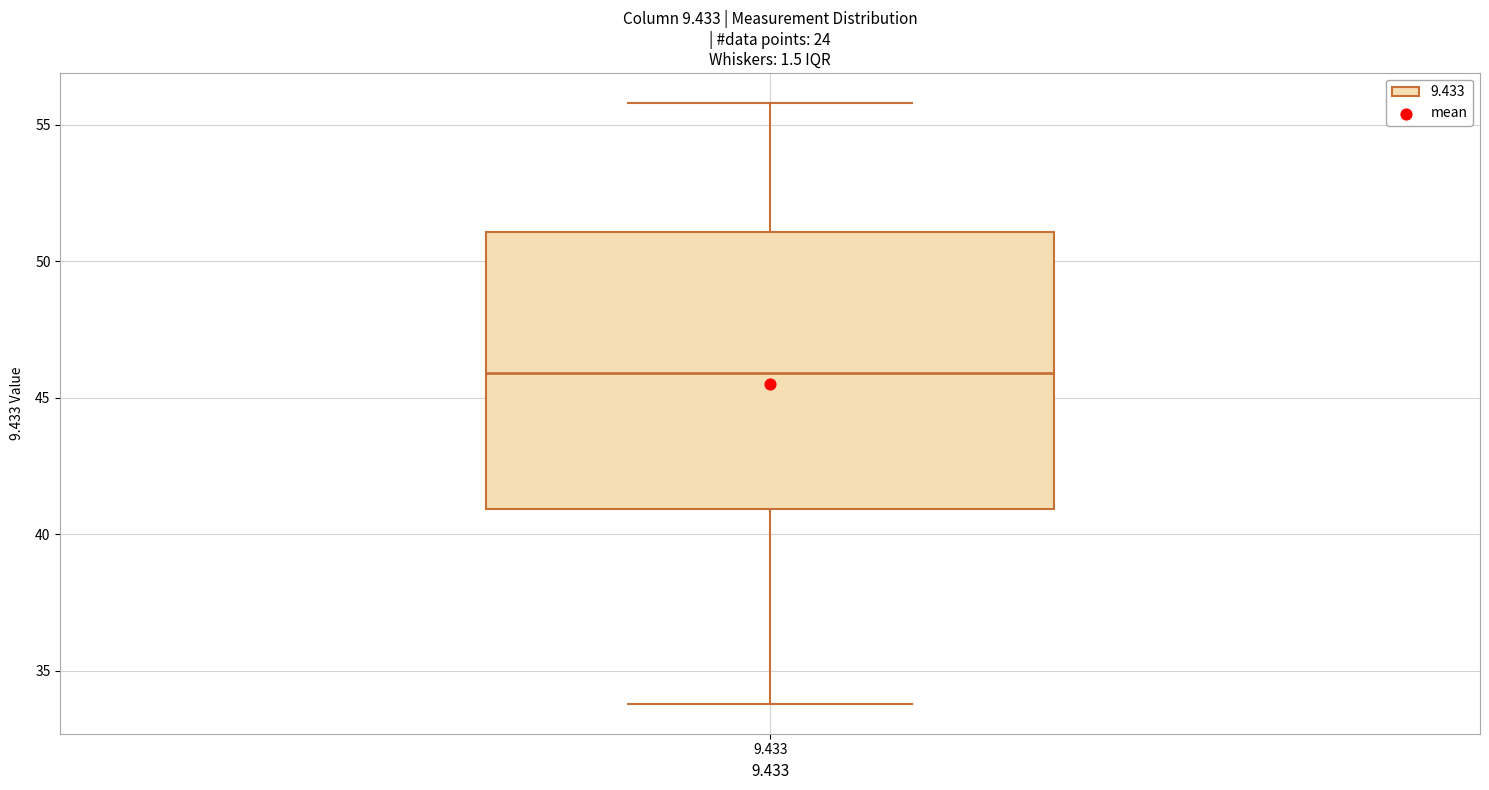

Transcribe this box plot: give where the median line is, the range the box spans, and where the two whiskers end, as read against the y-axis. The values are not printed on the chart, so give them approximately, as read against the axis.

median 46, box 41 to 51, whiskers 34 to 56